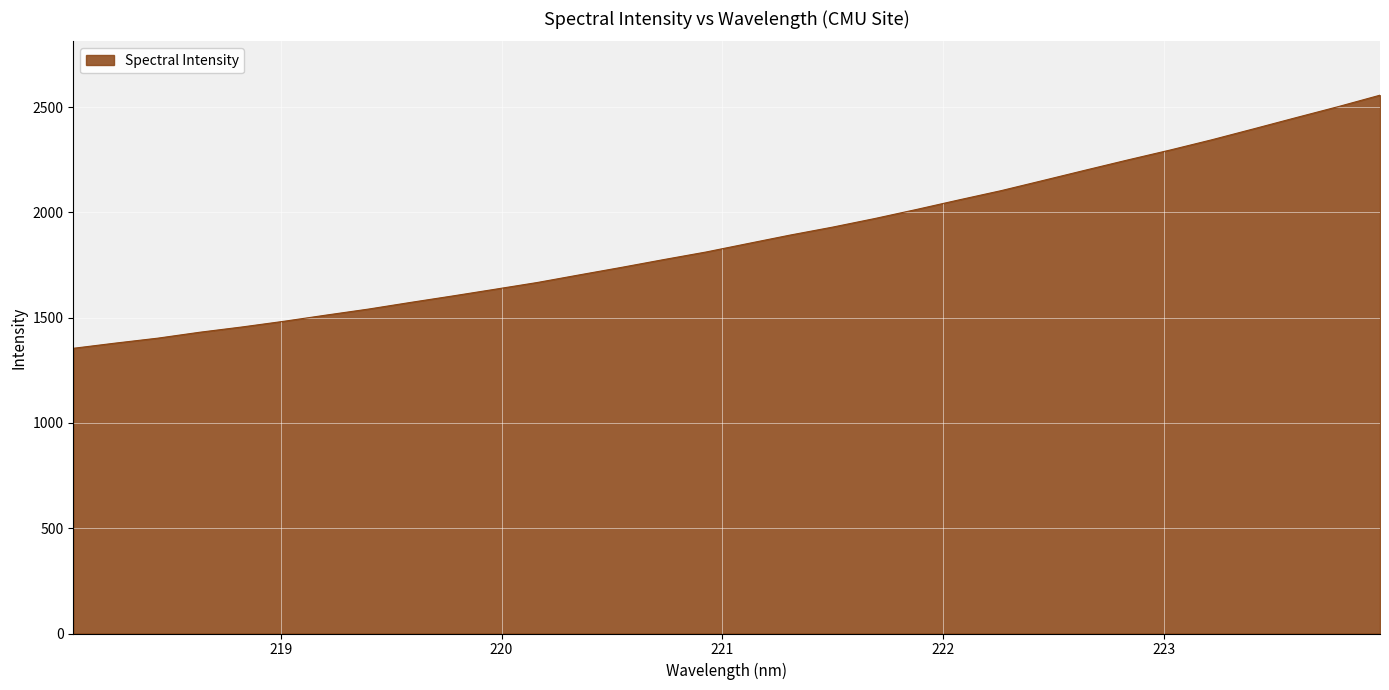

What is the maximum value shown in the chart?

2556.2